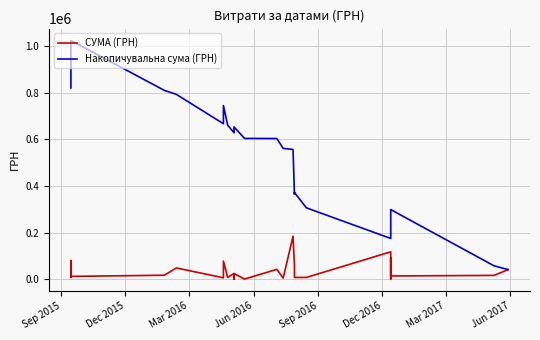

What is the label of the 2nd point from the left?

Dec 2015